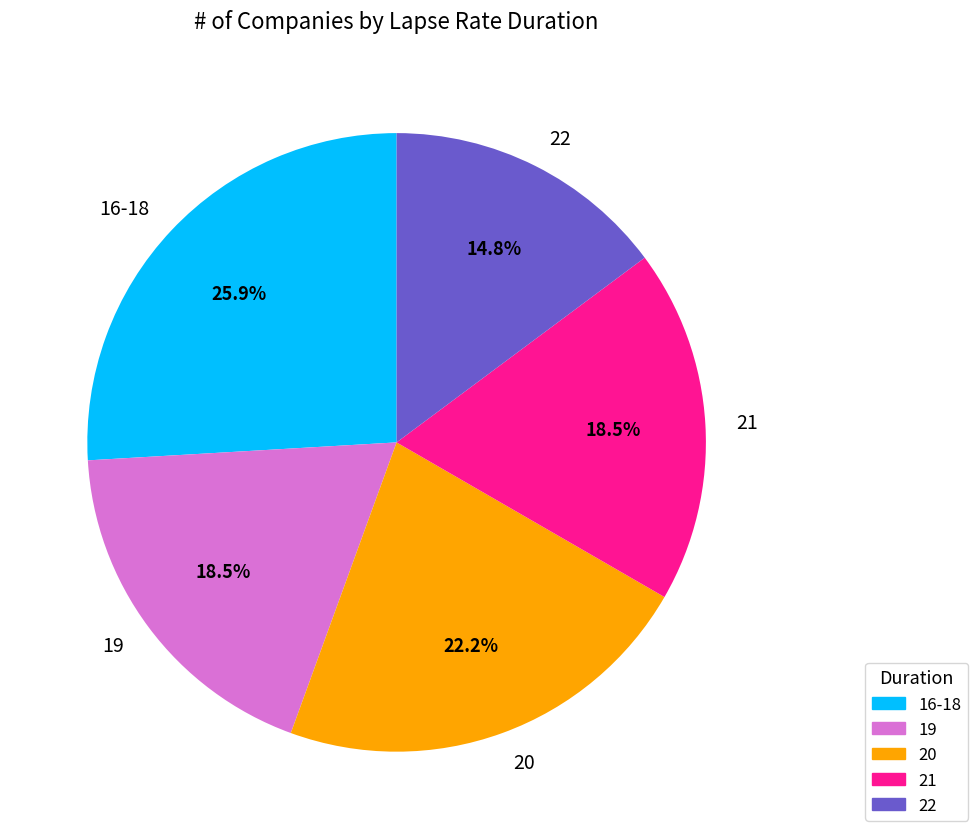

The 20 slice represents 22% of the pie. True or false?

True